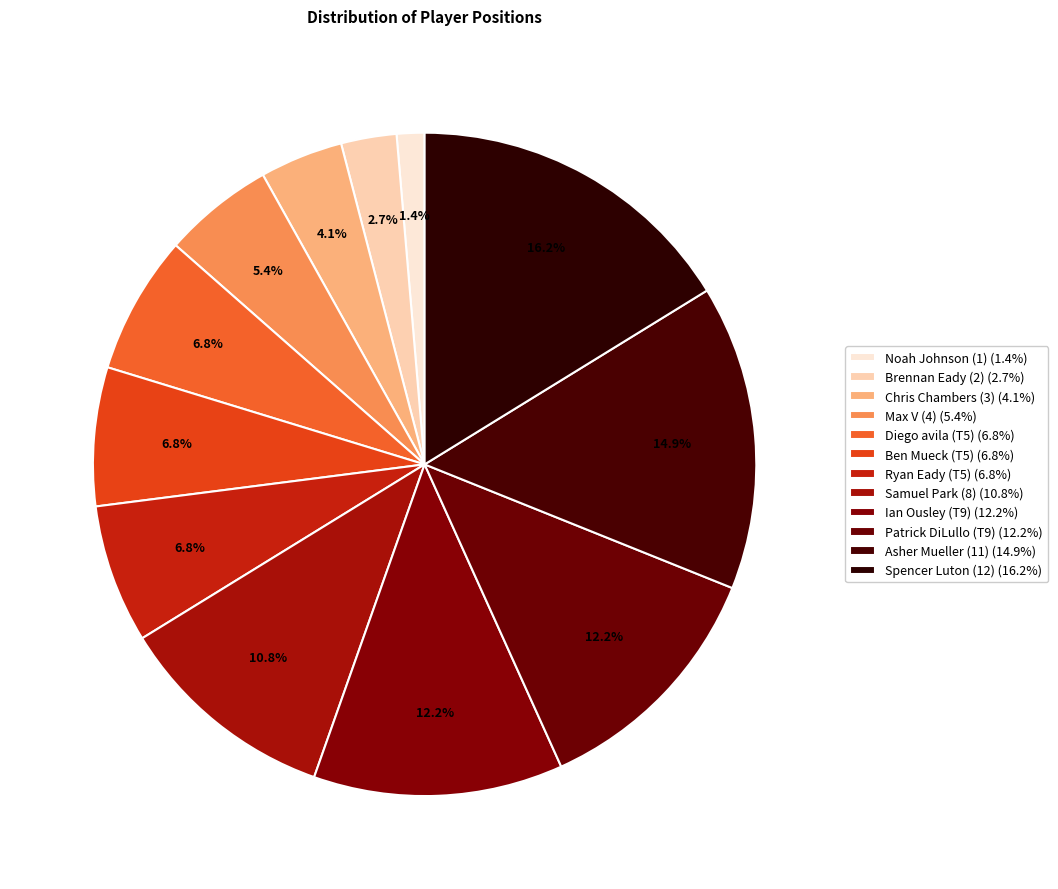

True or false: Noah Johnson (1) accounts for 11% of the total.

False